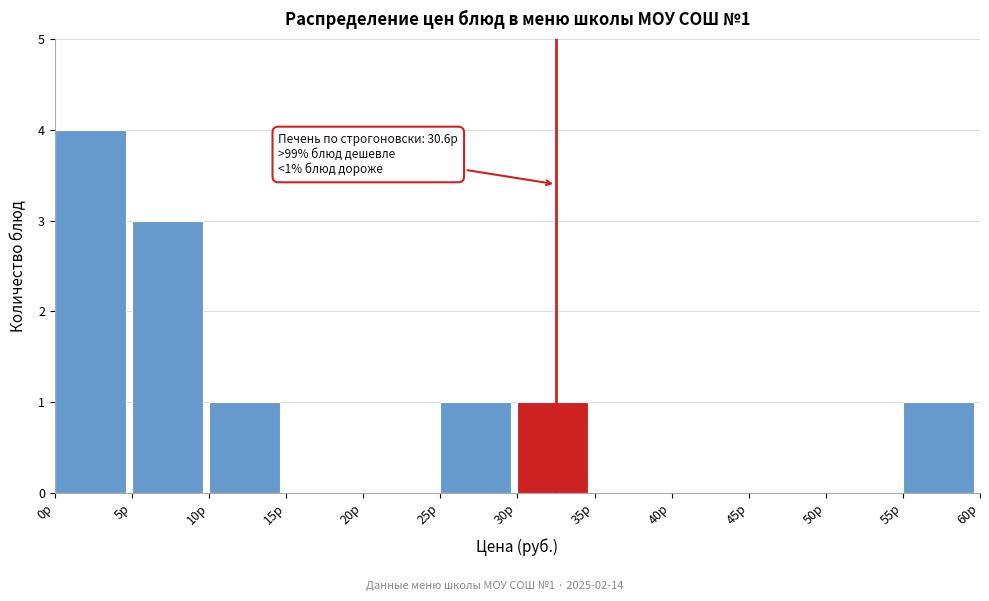

Over which range of the x-axis is the bar tallest?

0 to 5